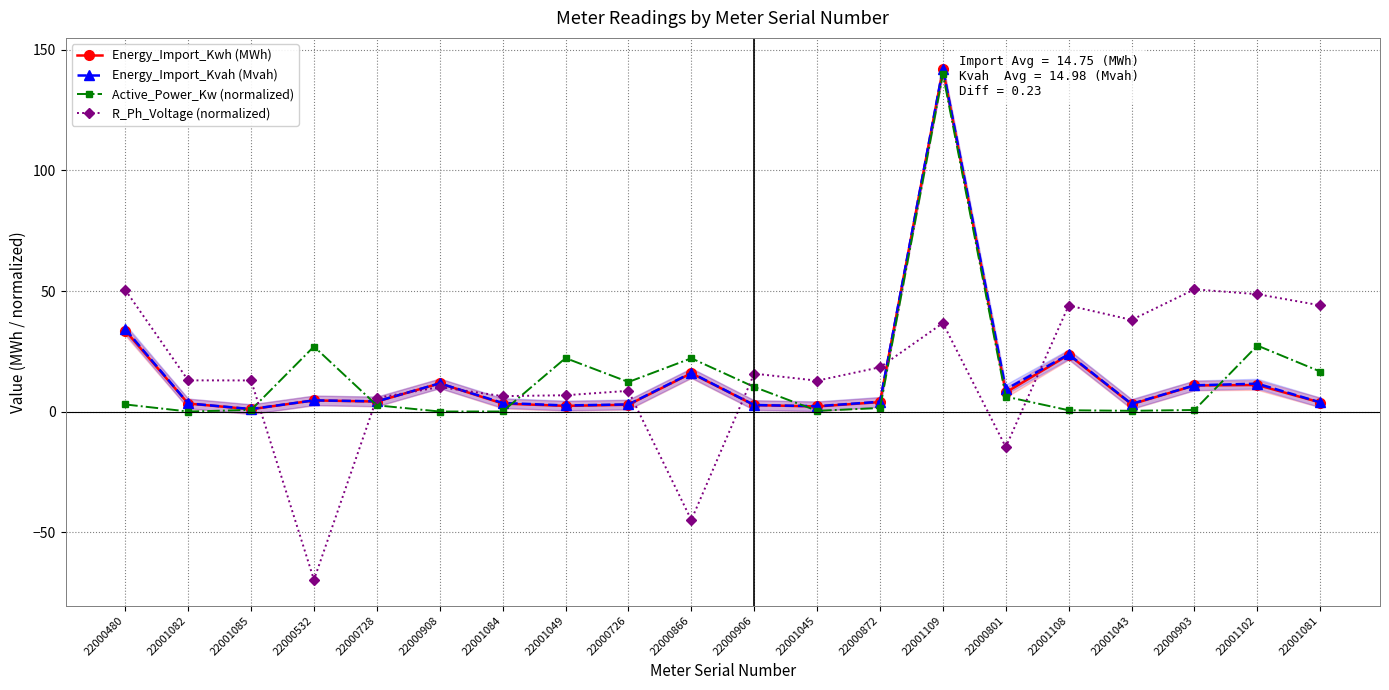

What is the difference between the maximum and second lowest values in the Energy_Import_Kwh (MWh) series?

139.7